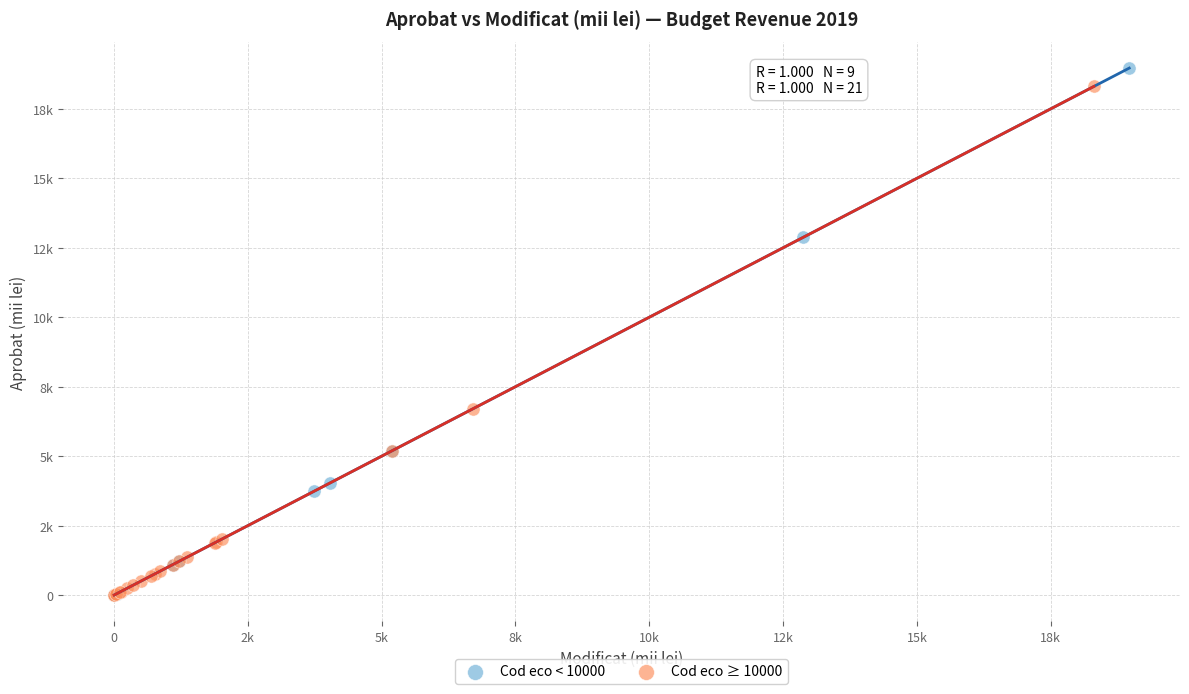

What are all the series names shown in the legend?

Cod eco < 10000, Cod eco ≥ 10000